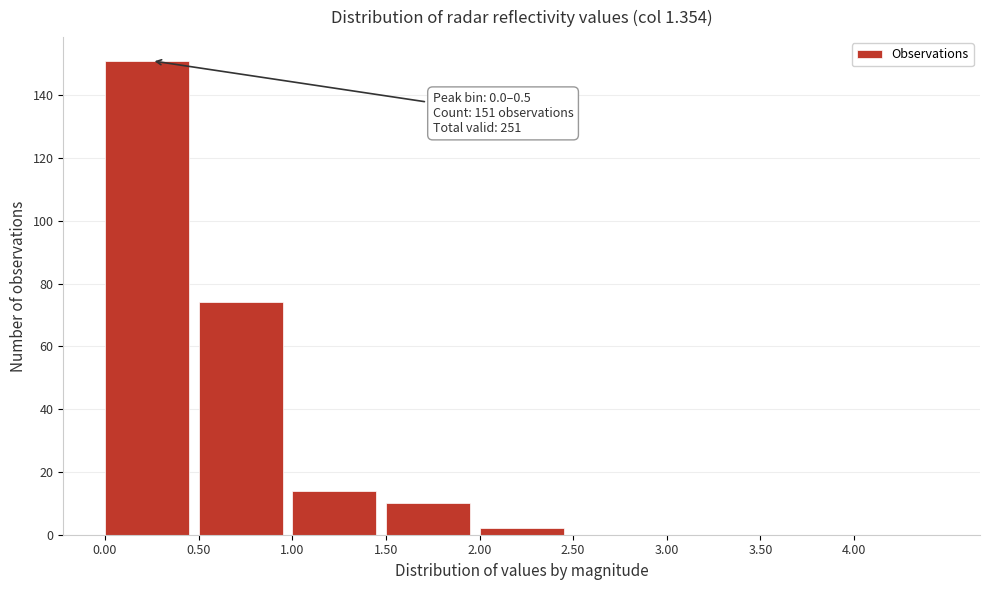

Over which range of the x-axis is the bar tallest?

0.0 to 0.5